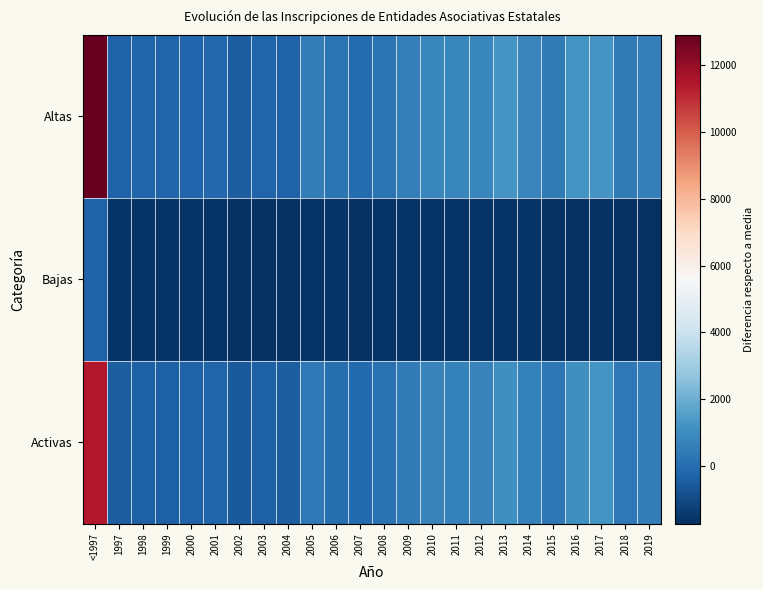

Reading left to right, what are all the values shown in this chart?

Altas: <1997=12904.6	1997=-299.4	1998=-262.4	1999=-246.4	2000=-189.4	2001=-149.4	2002=-429.4	2003=-288.4	2004=-302.4	2005=519.6	2006=234.6	2007=-17.4	2008=271.6	2009=619.6	2010=840.6	2011=809.6	2012=841.6	2013=1250.6	2014=754.6	2015=395.6	2016=1203.6	2017=1267.6	2018=418.6	2019=567.6
Bajas: <1997=-295.4	1997=-1602.4	1998=-1598.4	1999=-1594.4	2000=-1599.4	2001=-1583.4	2002=-1619.4	2003=-1649.4	2004=-1615.4	2005=-1580.4	2006=-1592.4	2007=-1624.4	2008=-1589.4	2009=-1581.4	2010=-1587.4	2011=-1581.4	2012=-1584.4	2013=-1582.4	2014=-1606.4	2015=-1650.4	2016=-1629.4	2017=-1662.4	2018=-1697.4	2019=-1721.4
Activas: <1997=11473.6	1997=-423.4	1998=-390.4	1999=-378.4	2000=-316.4	2001=-292.4	2002=-536.4	2003=-365.4	2004=-413.4	2005=373.6	2006=100.6	2007=-119.4	2008=134.6	2009=474.6	2010=701.6	2011=664.6	2012=699.6	2013=1106.6	2014=634.6	2015=319.6	2016=1106.6	2017=1203.6	2018=389.6	2019=562.6